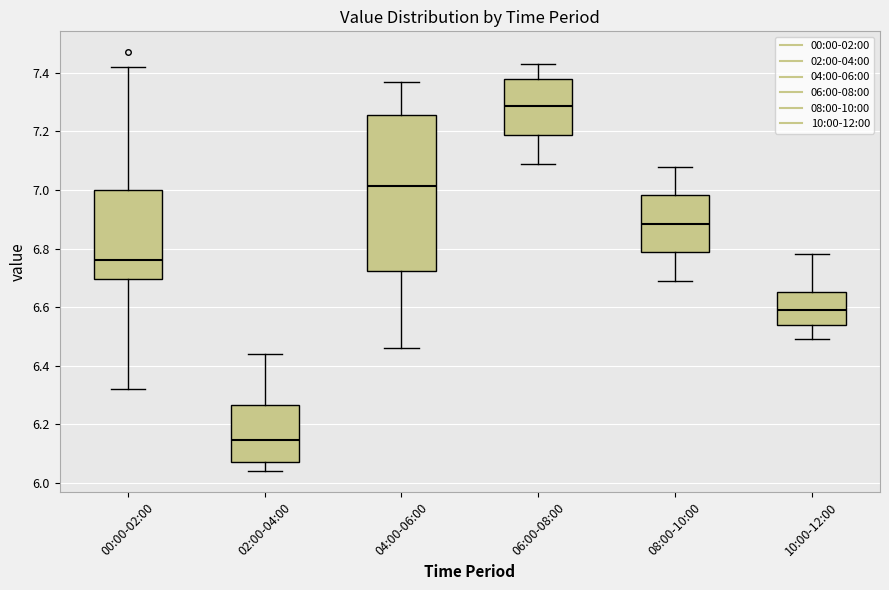

Which box has the highest median line?

06:00-08:00